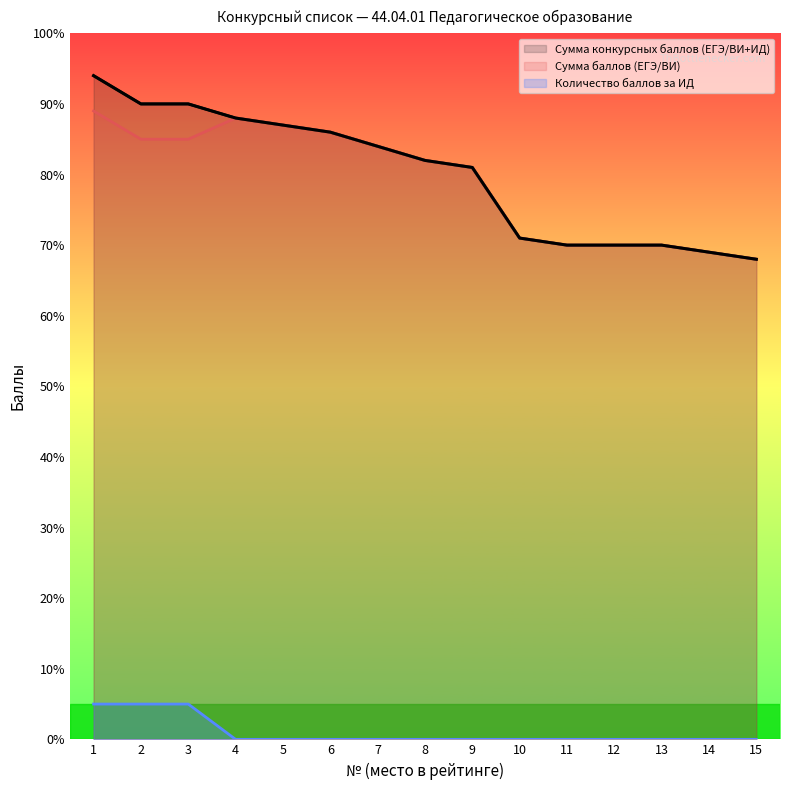

True or false: Сумма баллов (ЕГЭ/ВИ) and Количество баллов за ИД cross at least once.

False